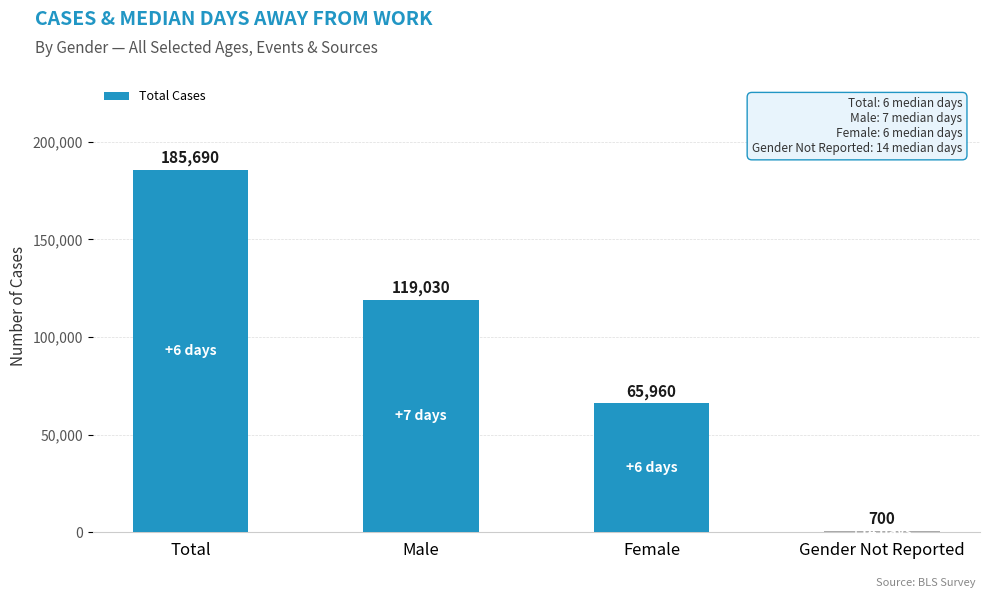

What is the difference between the values at Female and Male?

53070